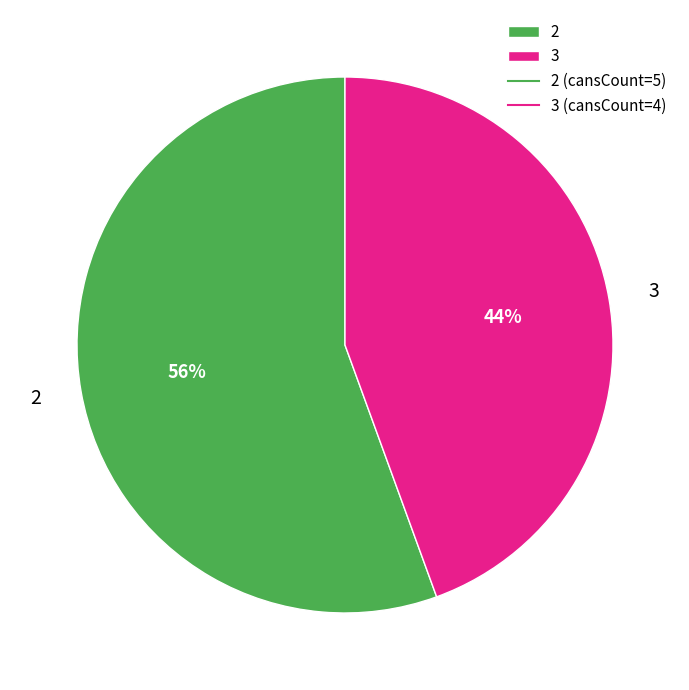

The 2 slice represents 65% of the pie. True or false?

False